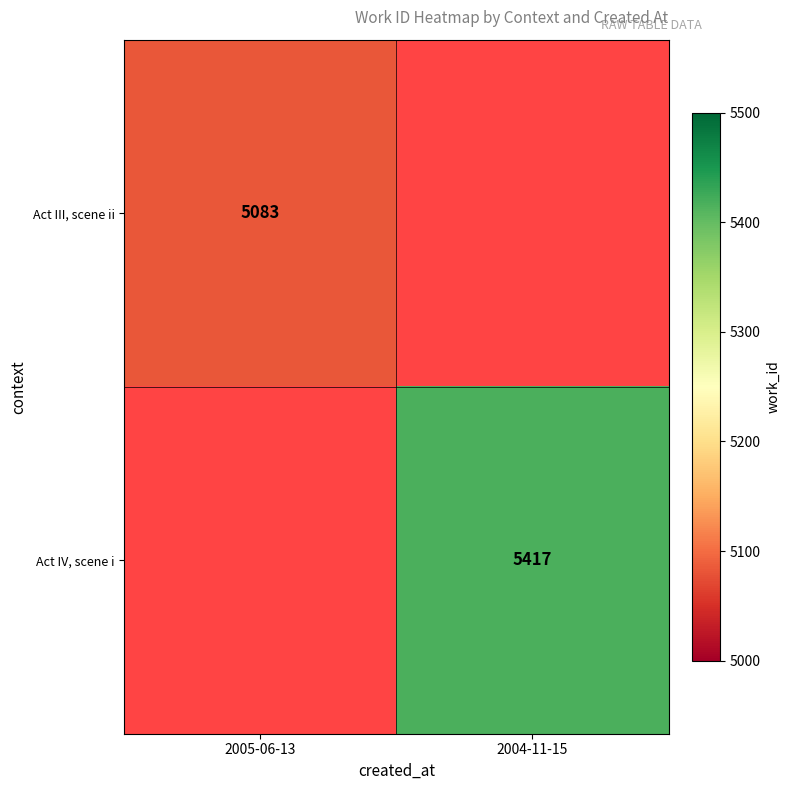

How many series are shown in this chart?

2